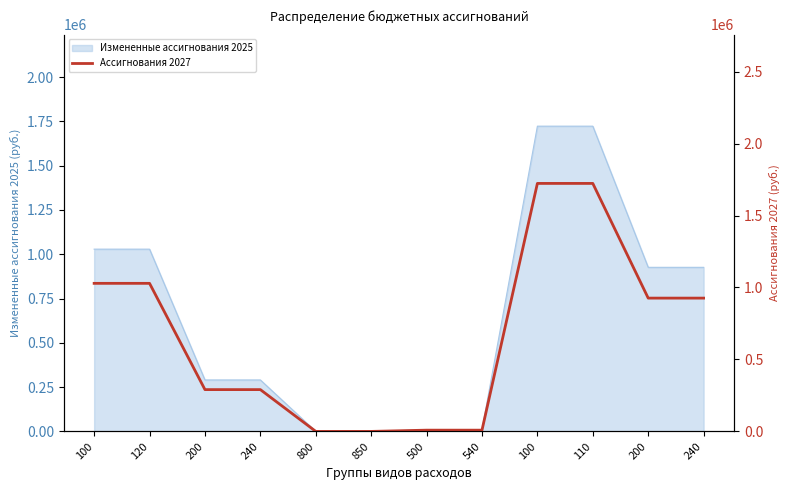

Reading left to right, what are all the values shown in this chart?

1028876	1028876	290800	290800	500	500	9181	9181	1722900	1722900	926300	926300